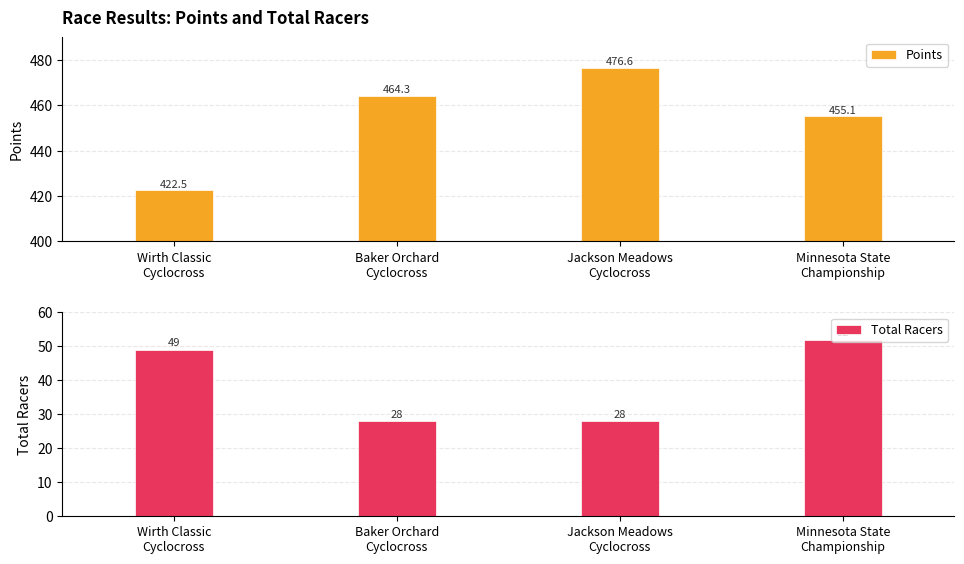

List the series in order of their peak value, lowest first.

Total Racers, Points